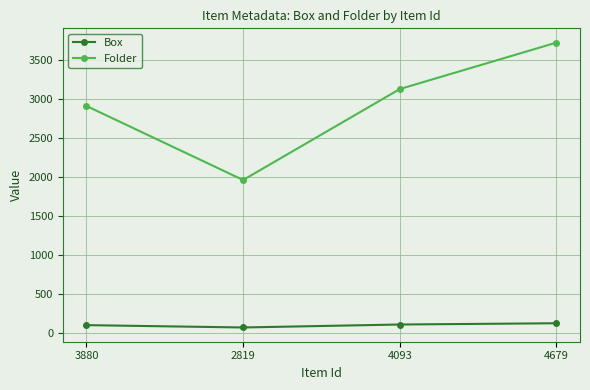

The value of Folder at 4093 is 4257. True or false?

False